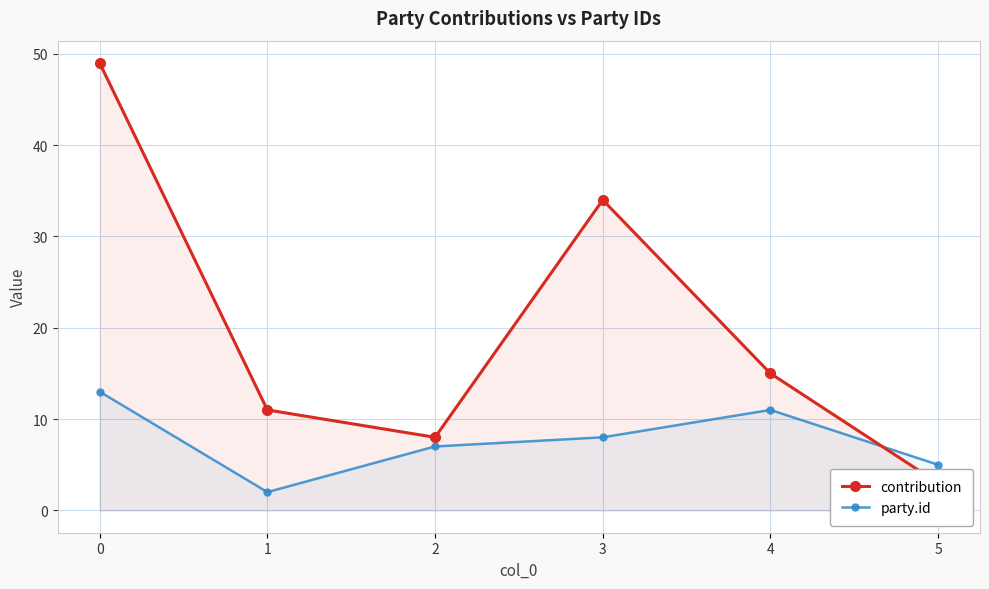

What is the total value across all series at 0?

62